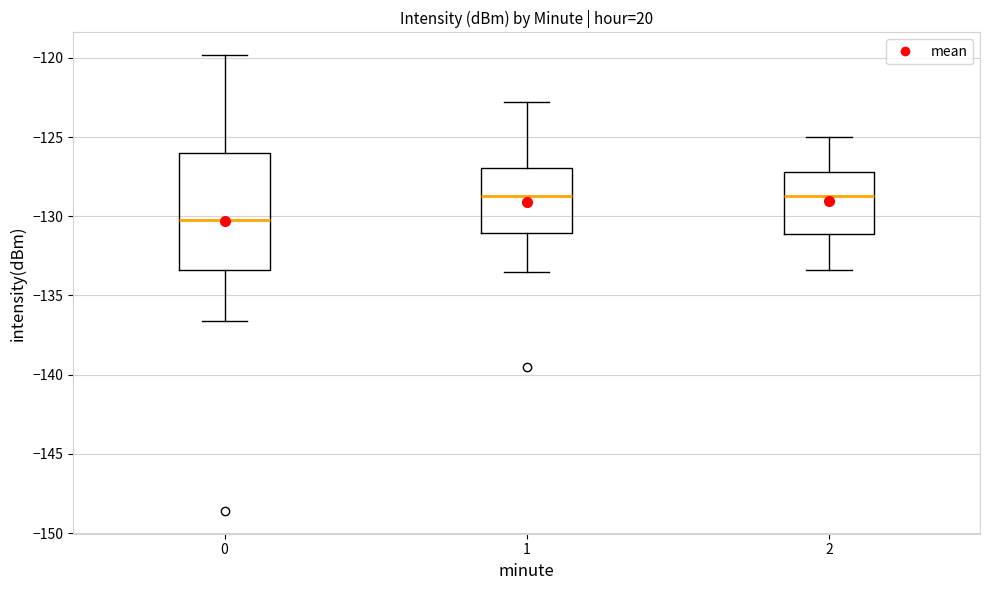

Reading left to right, read every box against the y-axis: the position of its median line, the range the box covers, and the ends of its whiskers. The values are not printed on the chart, so give them approximately, as read against the axis.

0: median -130.5, box -133.5 to -126.0, whiskers -136.5 to -120.0
1: median -128.5, box -131.0 to -127.0, whiskers -133.5 to -123.0
2: median -128.5, box -131.0 to -127.0, whiskers -133.5 to -125.0